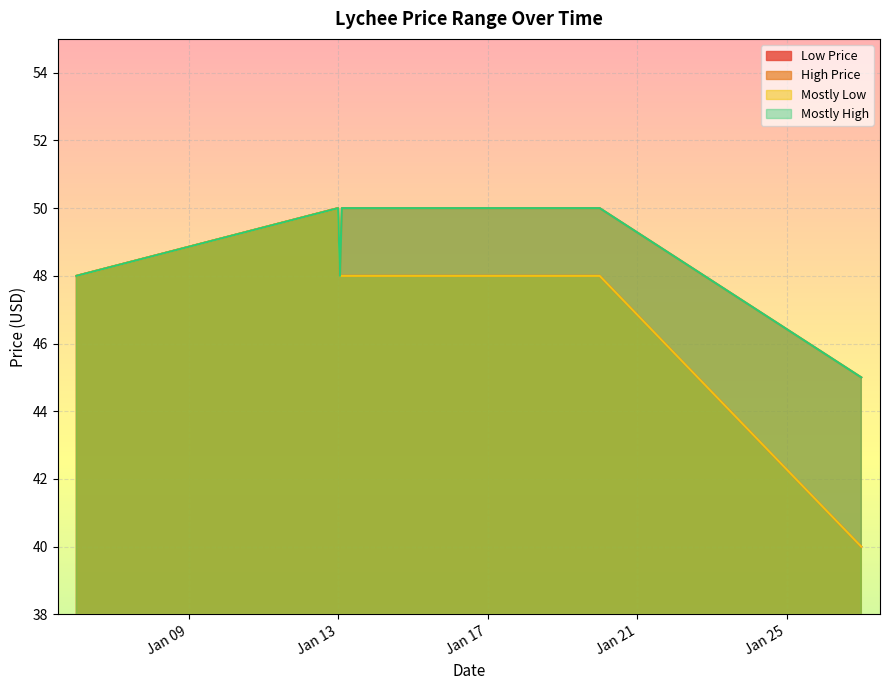

Which series has the widest spread of values?

Low Price